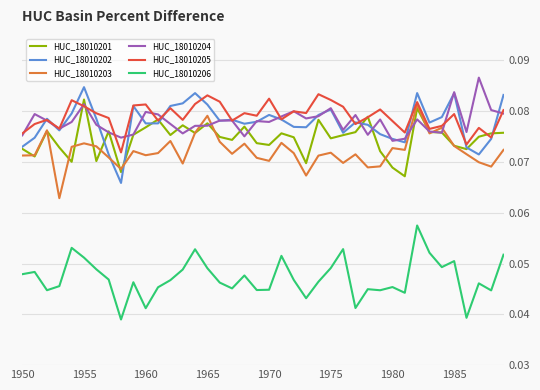

True or false: HUC_18010206 and HUC_18010202 cross at least once.

False